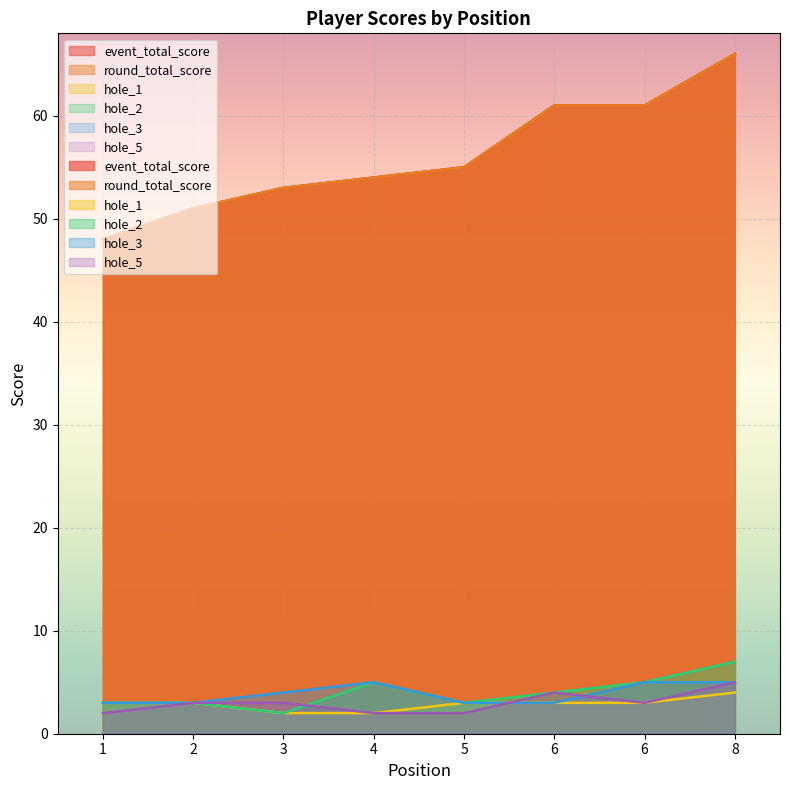

What is the value of the hole_5 point at the 2nd from the left?

3